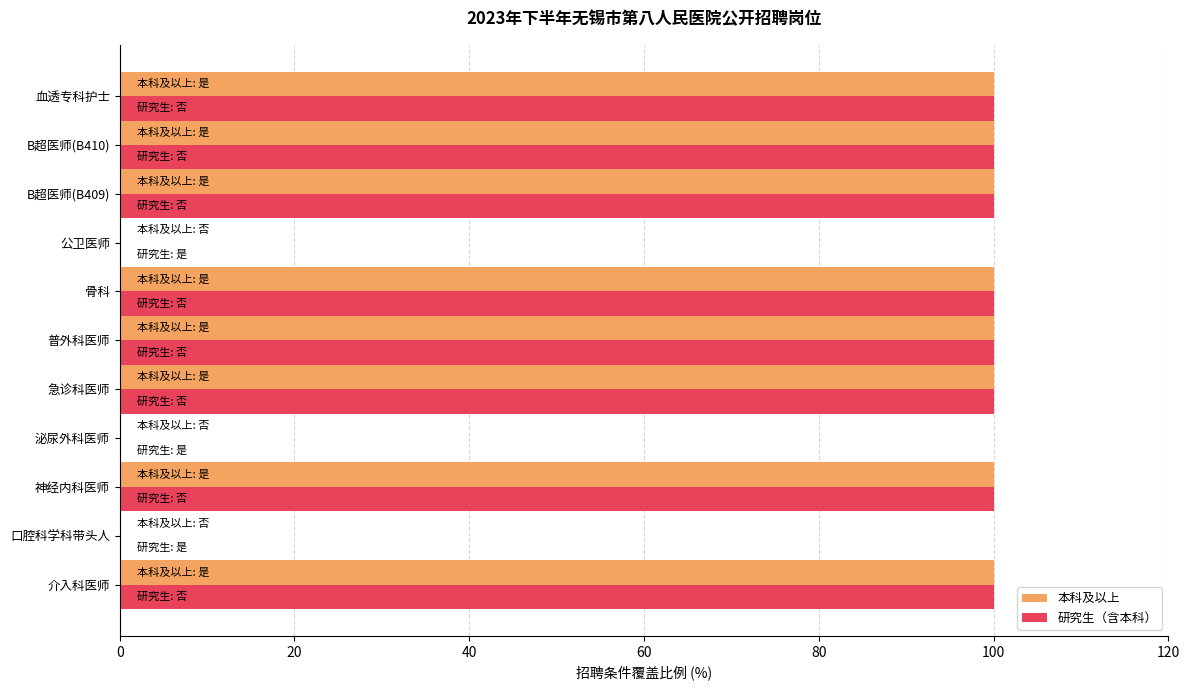

What is the total value across all series at 血透专科护士?

200